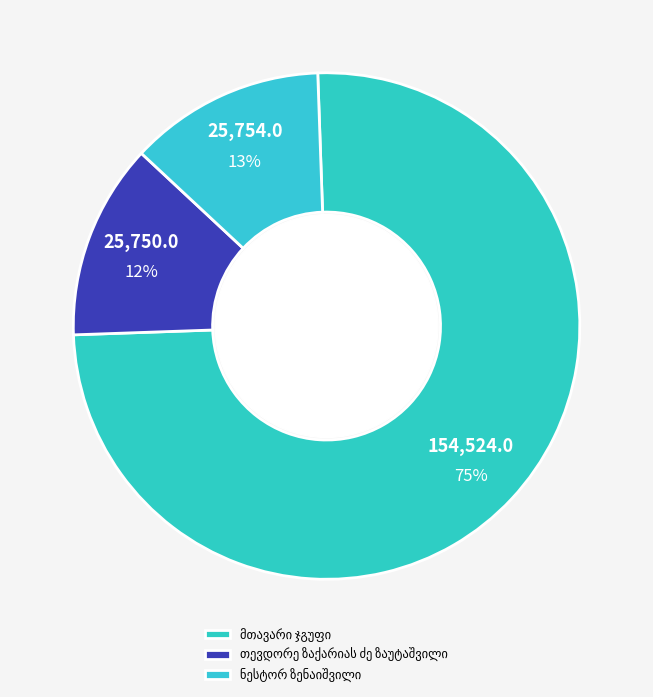

How many segments does this pie chart have?

3